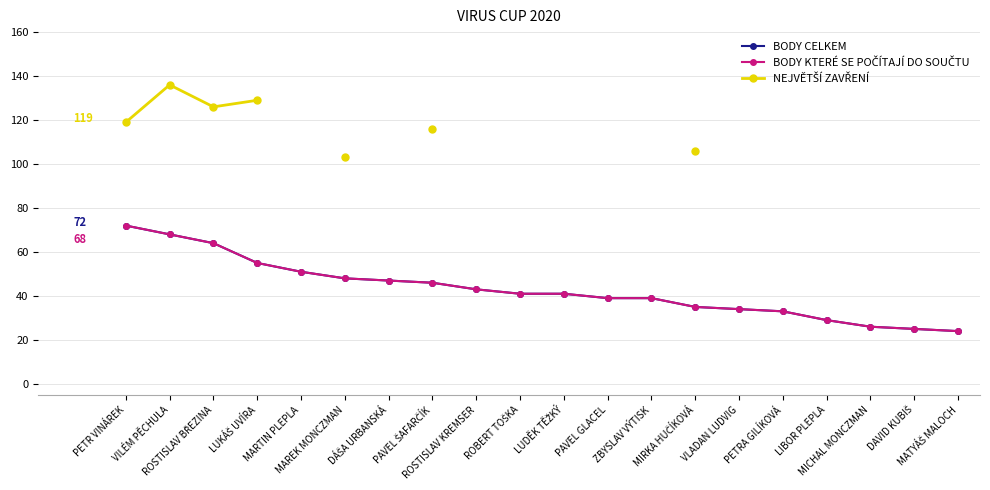

What is the difference between the maximum and minimum values in the NEJVĚTŠÍ ZAVŘENÍ series?

33.0